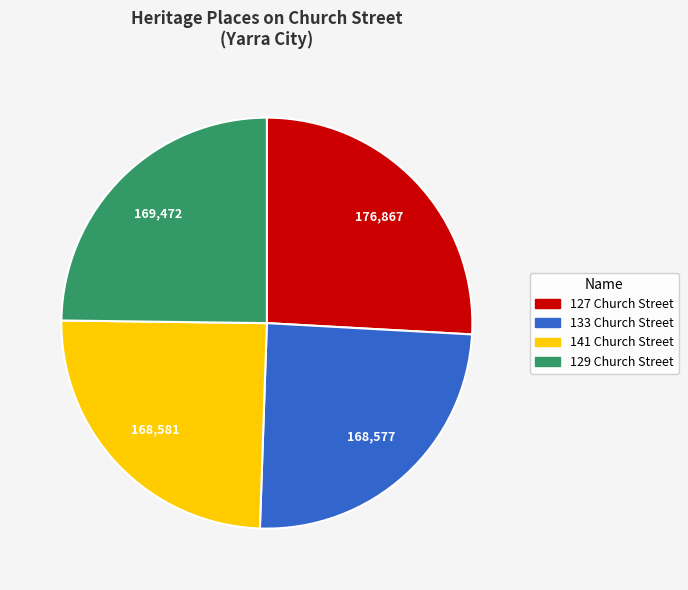

Approximately how many times larger is the value at 141 Church Street compared to 133 Church Street?

1.0